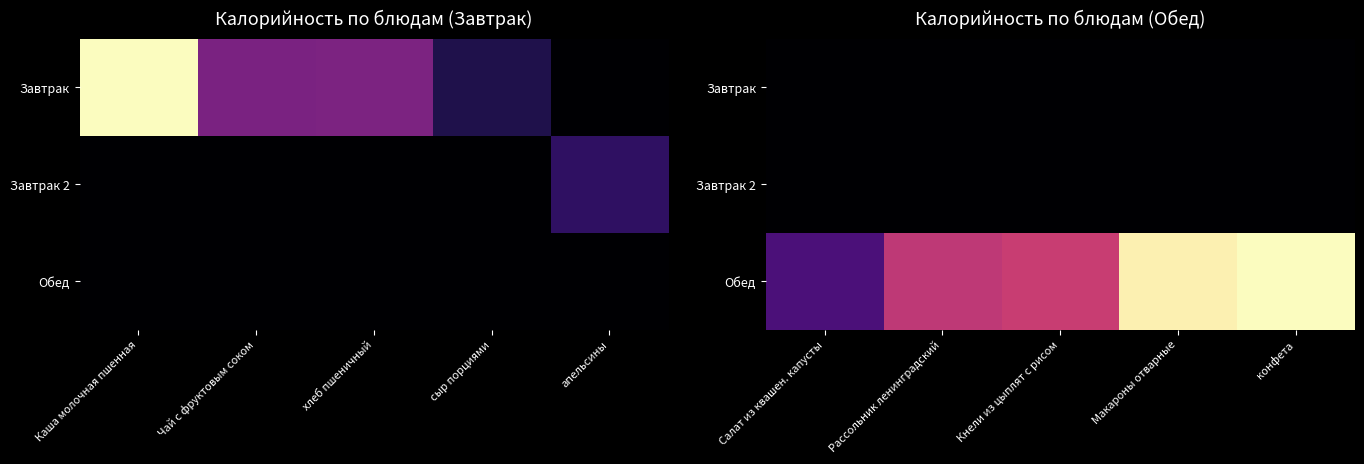

How many categories are shown in the chart?

5